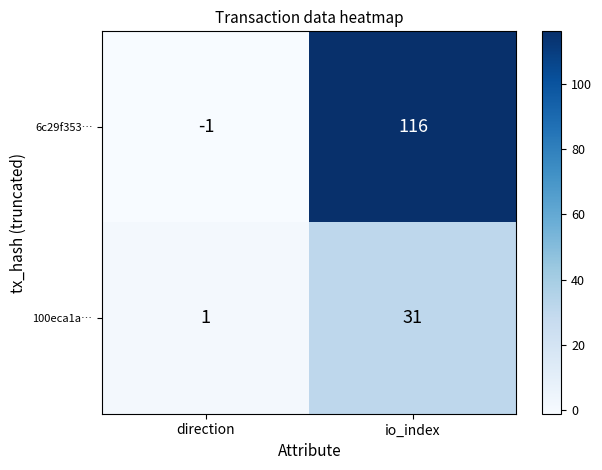

Is it true that 100eca1a… equals 0 at direction?

False